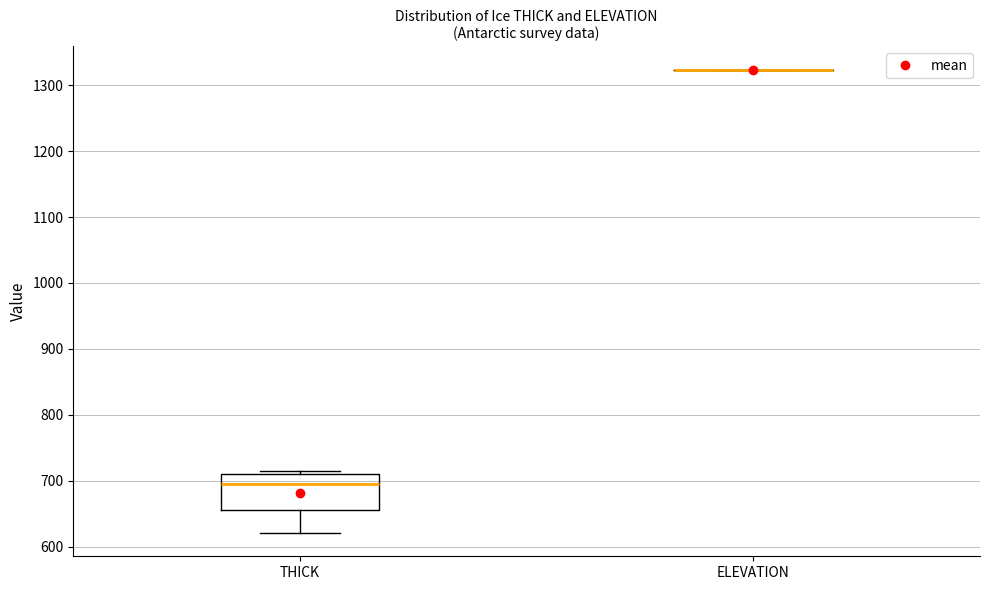

Which box is the tallest, from its lower edge to its upper edge?

THICK